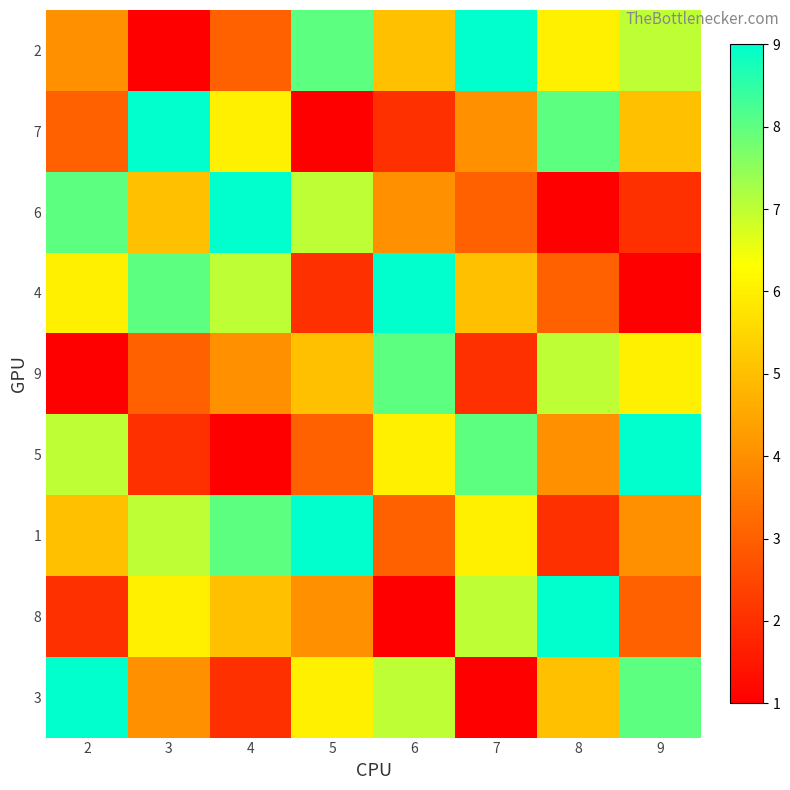

Reading left to right, what are all the values shown in this chart?

2: 2=4	3=1	4=3	5=8	6=5	7=9	8=6	9=7
7: 2=3	3=9	4=6	5=1	6=2	7=4	8=8	9=5
6: 2=8	3=5	4=9	5=7	6=4	7=3	8=1	9=2
4: 2=6	3=8	4=7	5=2	6=9	7=5	8=3	9=1
9: 2=1	3=3	4=4	5=5	6=8	7=2	8=7	9=6
5: 2=7	3=2	4=1	5=3	6=6	7=8	8=4	9=9
1: 2=5	3=7	4=8	5=9	6=3	7=6	8=2	9=4
8: 2=2	3=6	4=5	5=4	6=1	7=7	8=9	9=3
3: 2=9	3=4	4=2	5=6	6=7	7=1	8=5	9=8